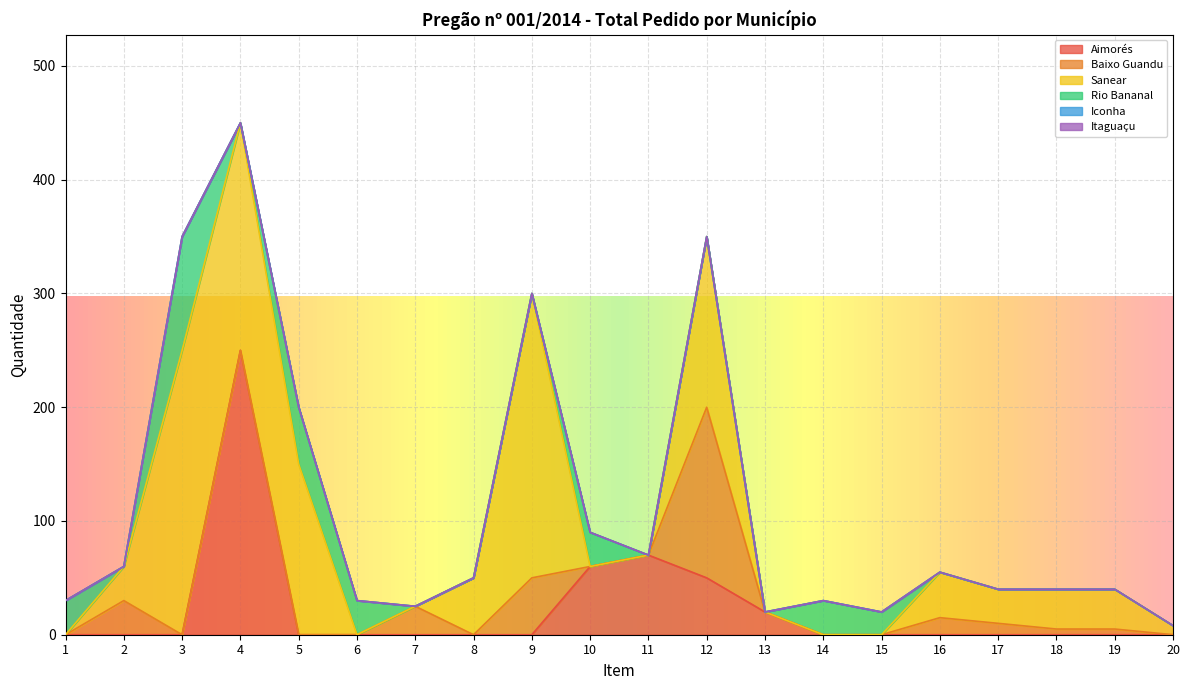

True or false: Baixo Guandu has a value of -73 at 4.

False